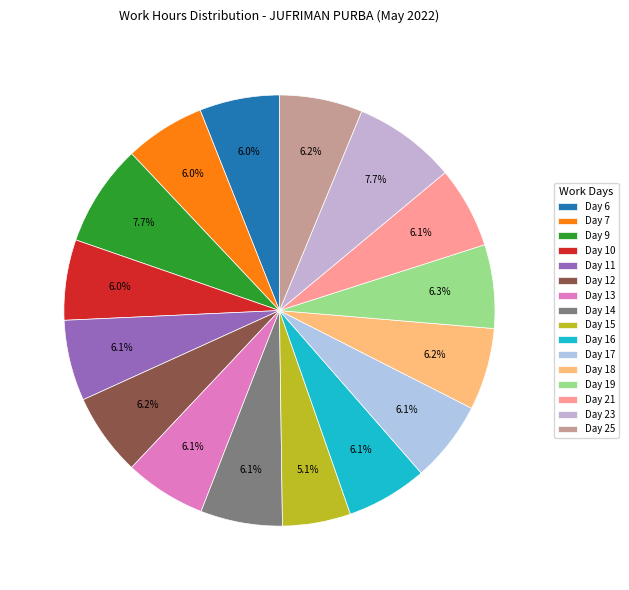

Approximately how many times larger is the value at Day 21 compared to Day 14?

1.0